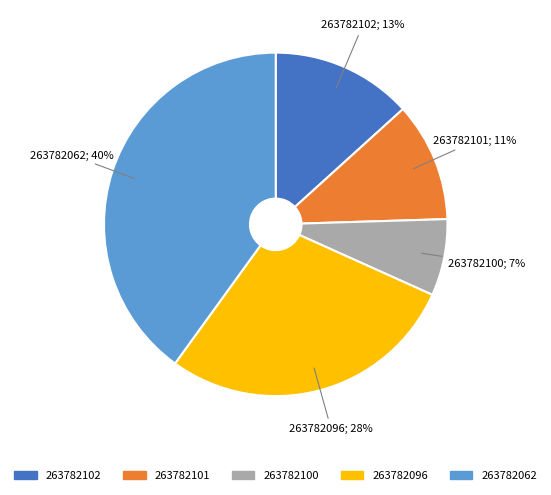

Does 263782100 account for over 50% of the chart?

No